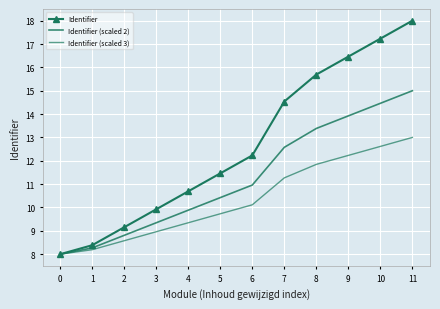

At which category is the sum across all series the highest?

11